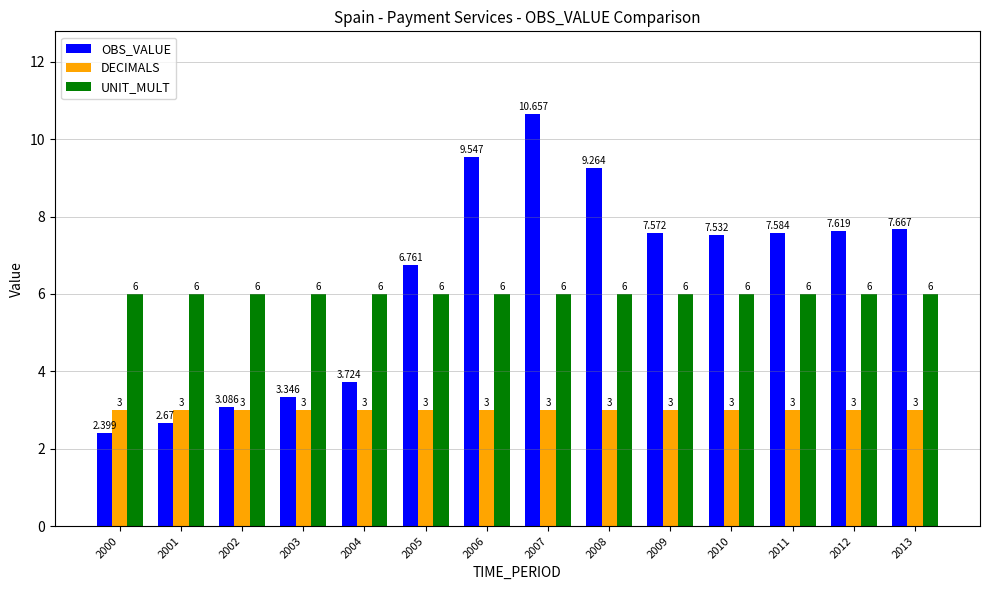

Which series changed the most between 2003 and 2009?

OBS_VALUE